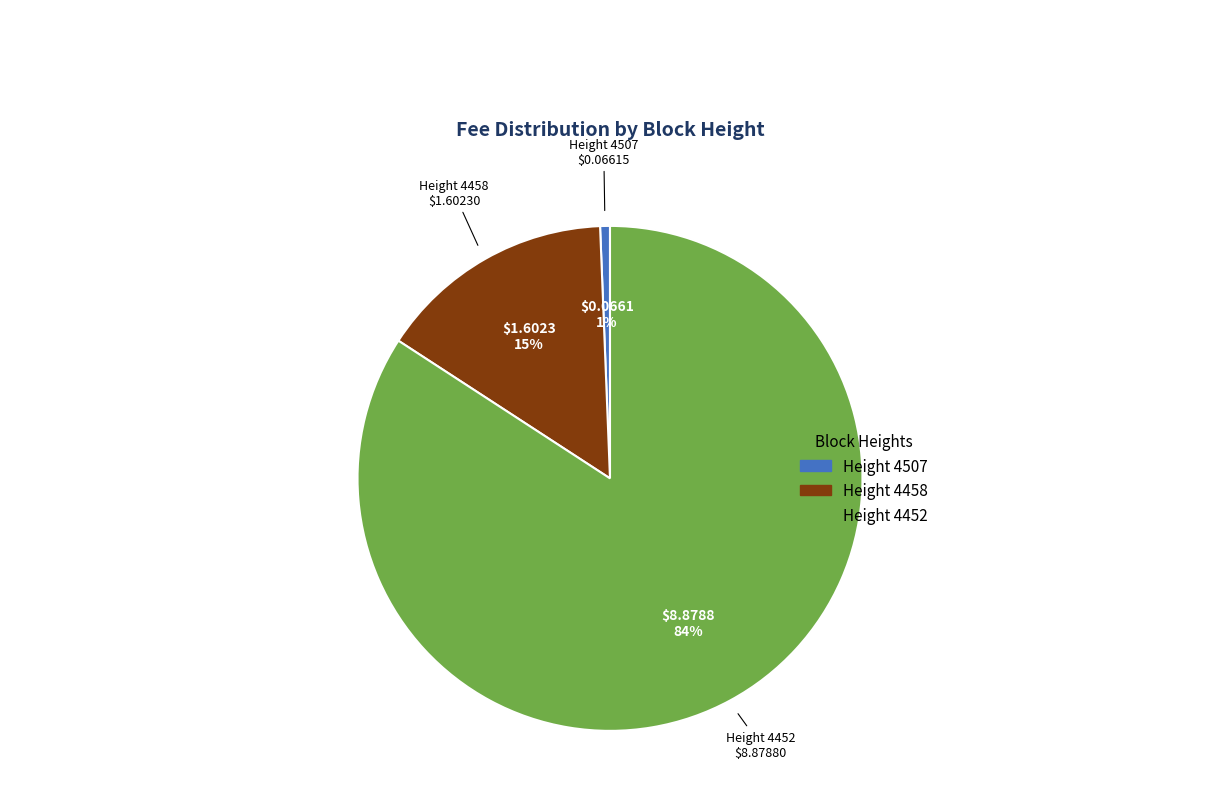

To the nearest percent, what is the average slice percentage?

33%